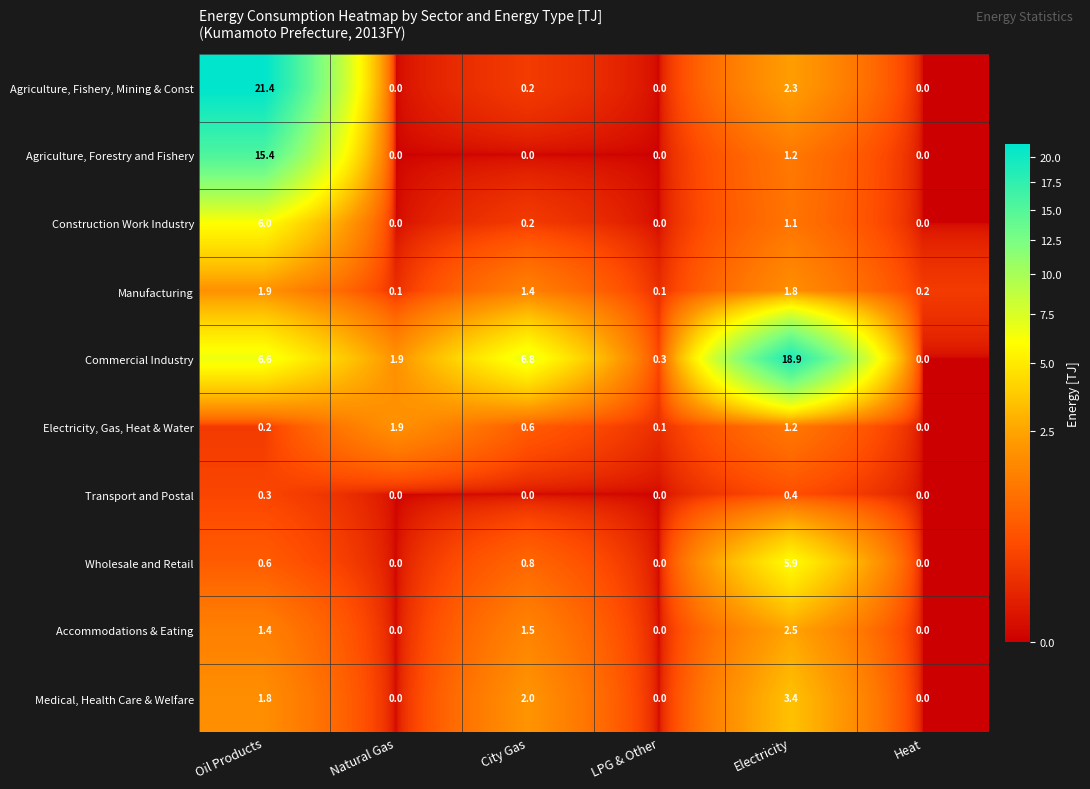

How many data points in Transport and Postal are above 0?

2